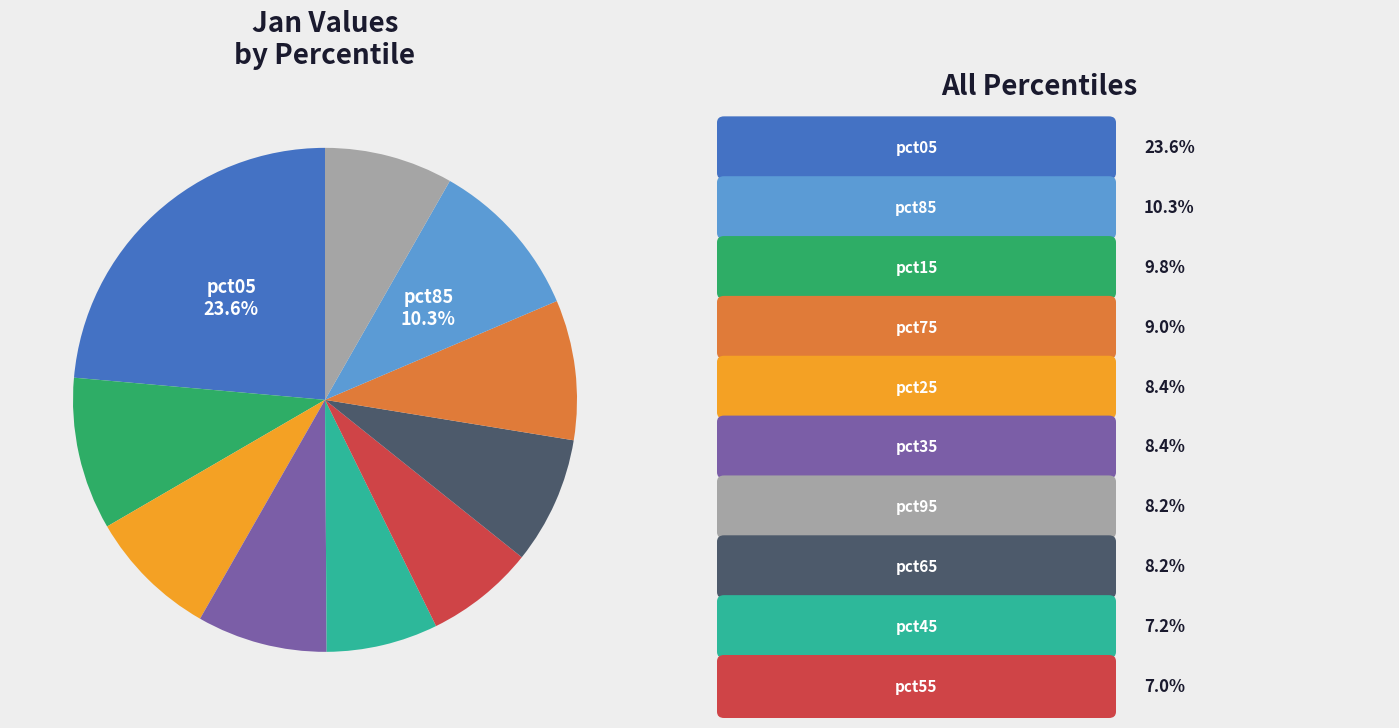

Rank the categories by value from highest to lowest.

pct05, pct85, pct15, pct75, pct25, pct35, pct95, pct65, pct45, pct55